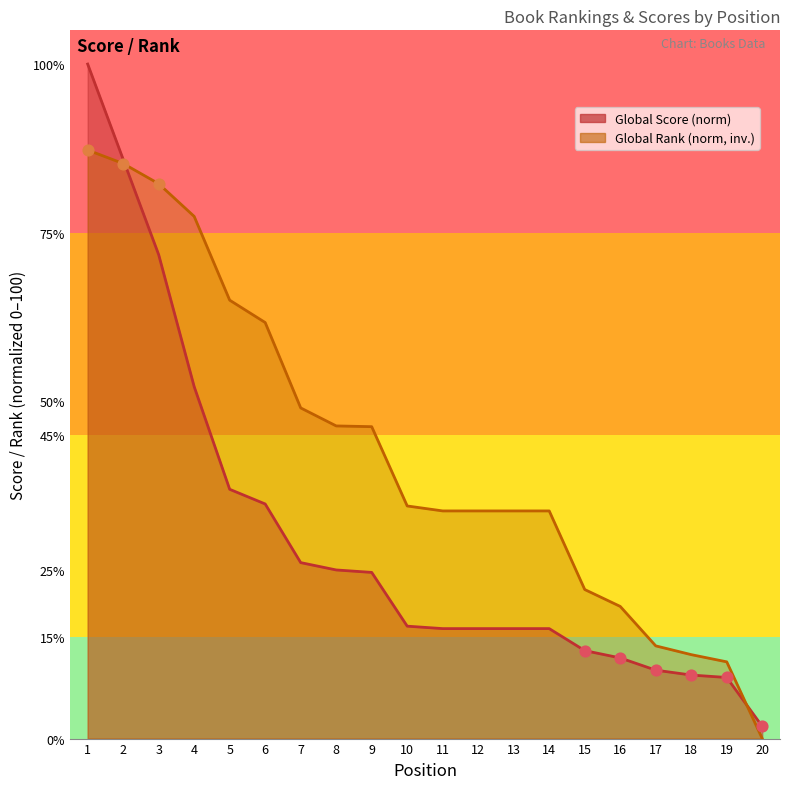

What are all the series names shown in the legend?

Global Score, Global Rank